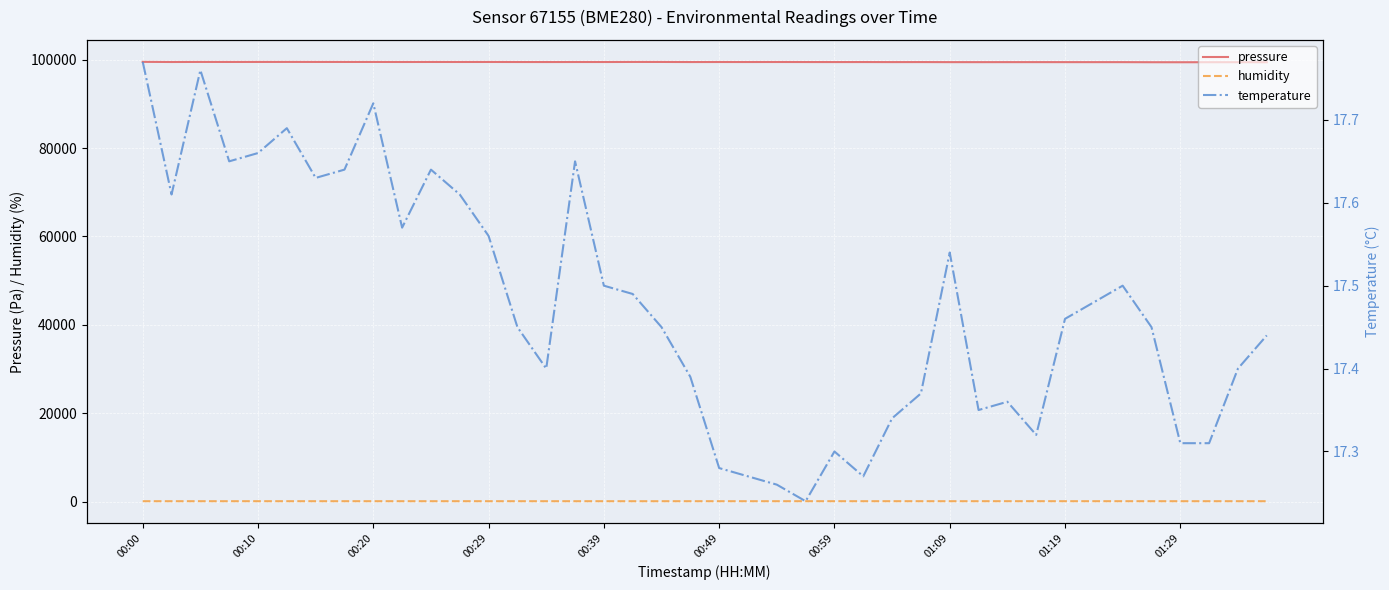

True or false: temperature and humidity intersect in this chart.

False